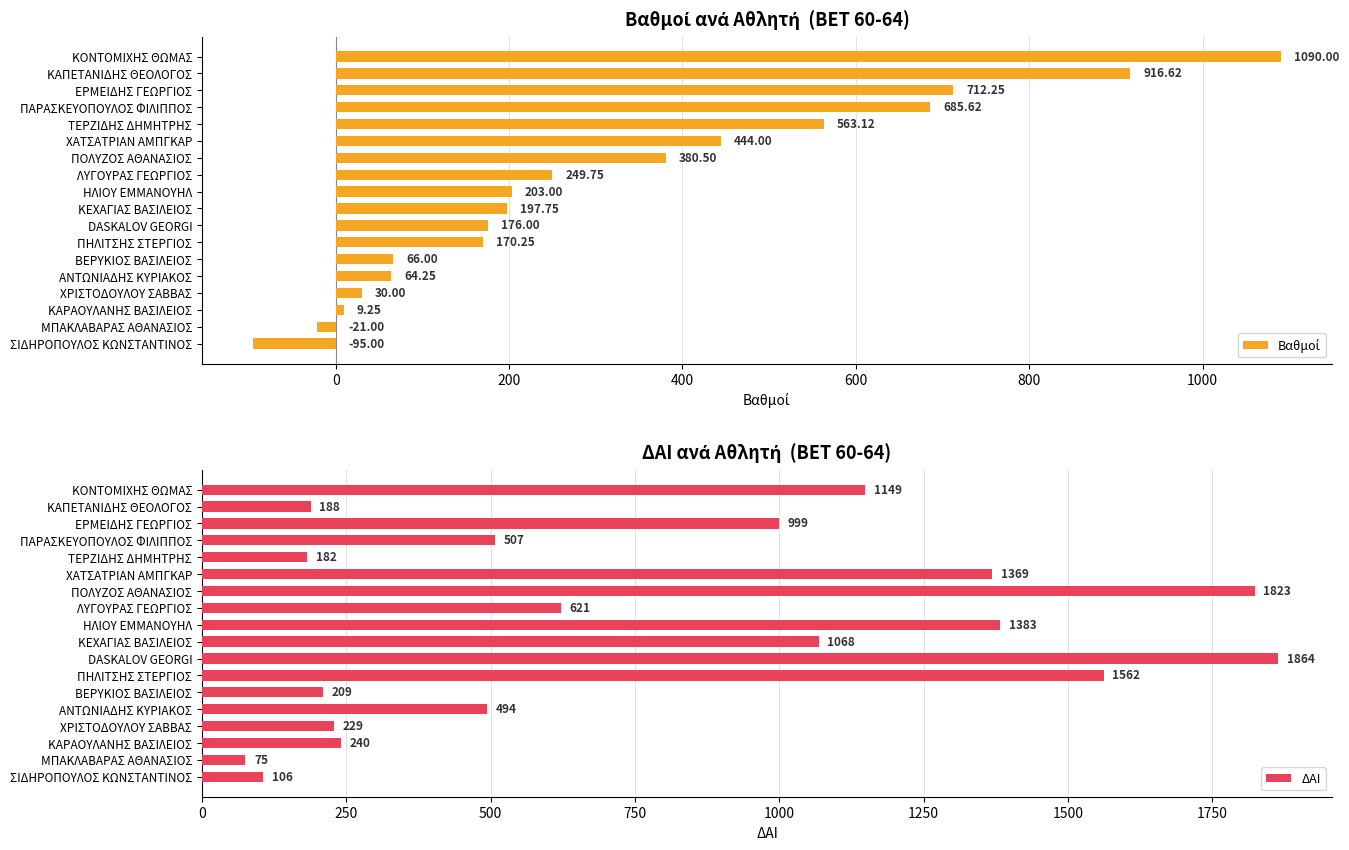

What is the sum of all Βαθμοί values?

5842.4